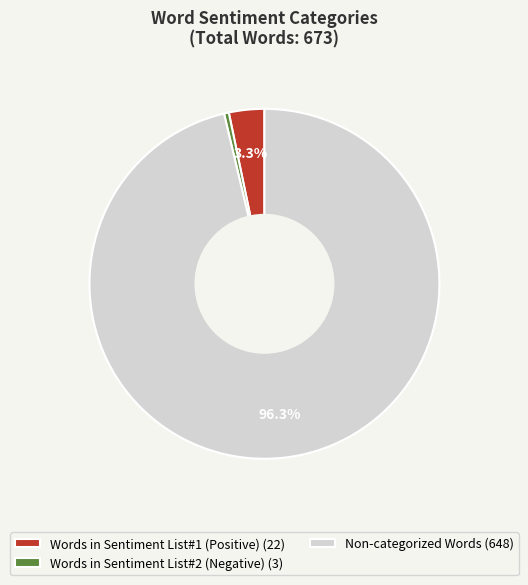

Combined, do Non-categorized Words (648) and Words in Sentiment List#1 (Positive) (22) account for over 50%?

Yes